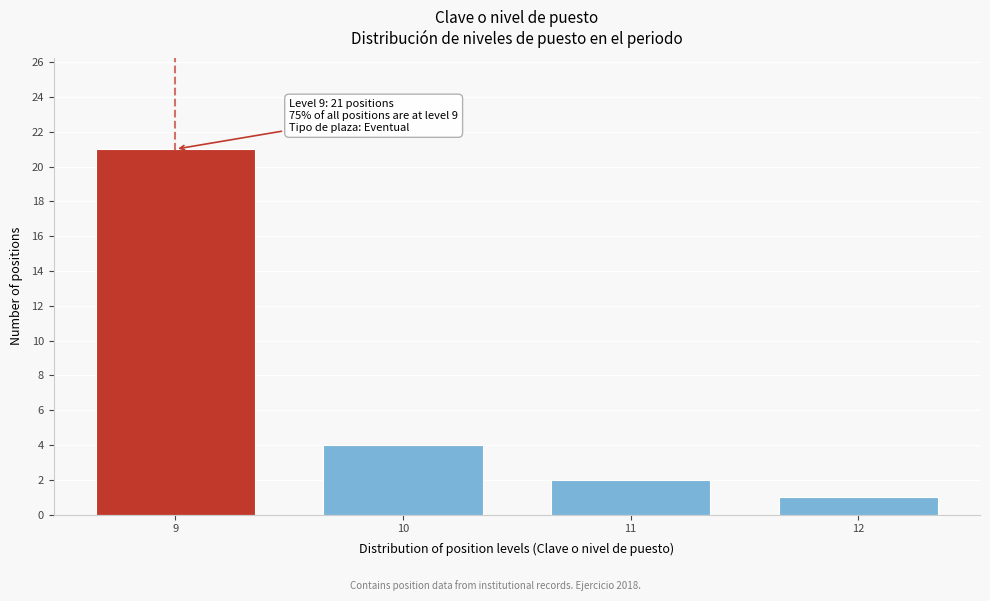

Reading left to right, what are all the values shown in this chart?

21	4	2	1